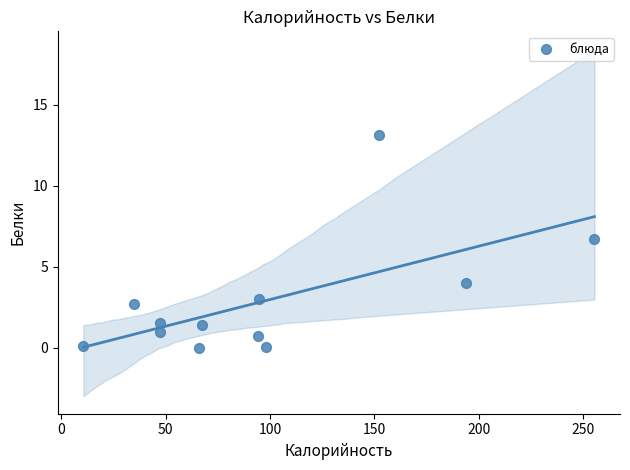

What Y value in the scatter plot is closest to 6?

6.7